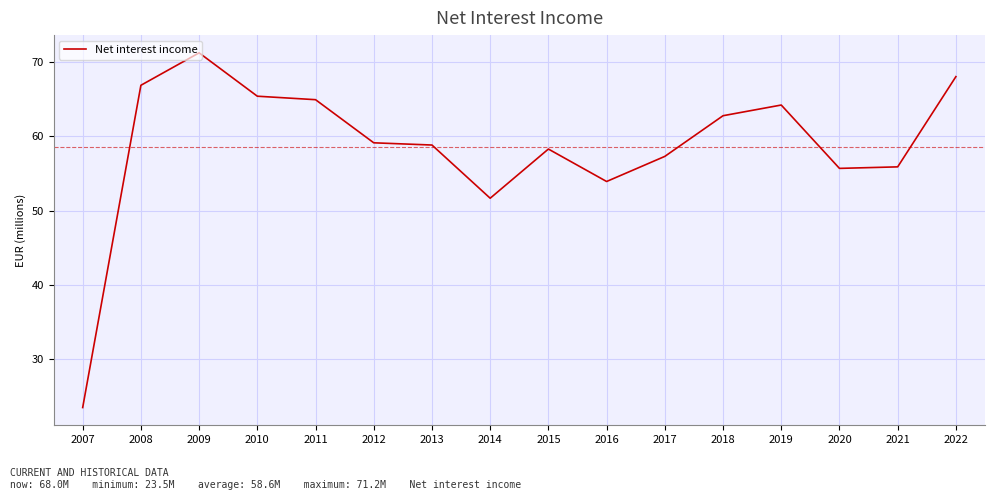

Approximately how many times larger is the value at 2012 compared to 2018?

0.9